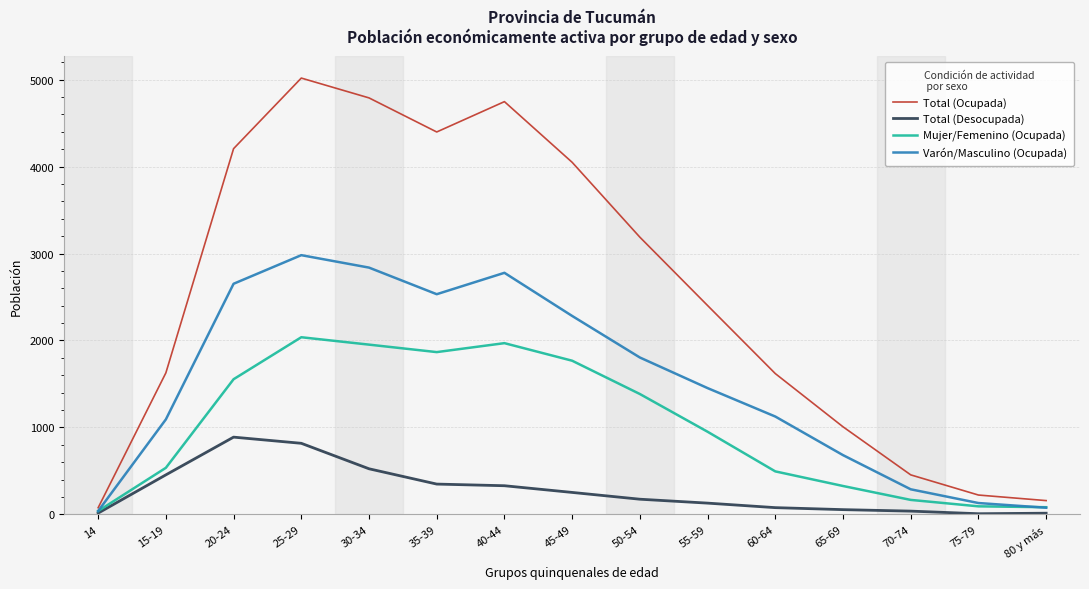

At which label does Total (Ocupada) reach its minimum?

14